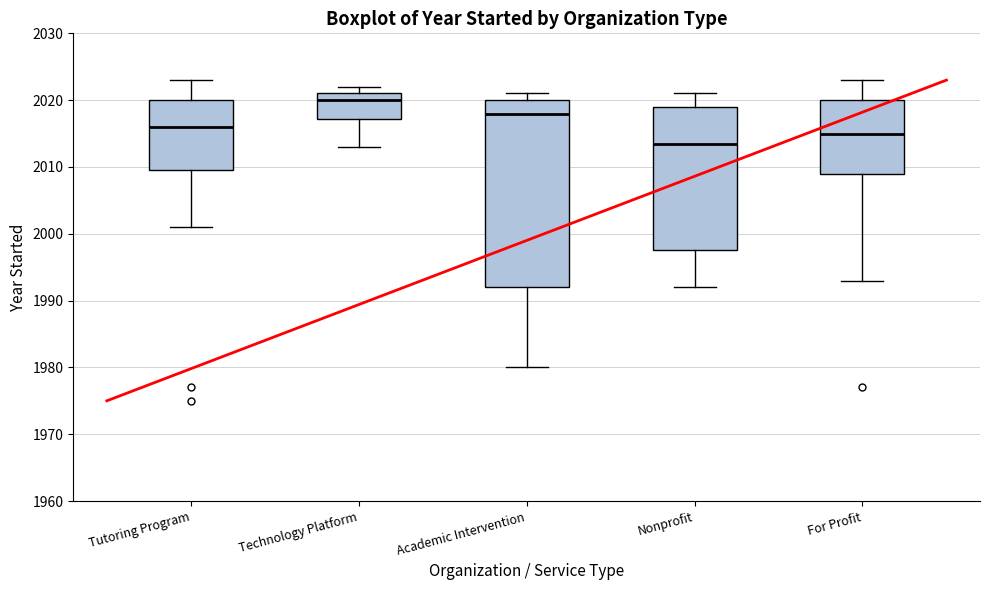

Reading left to right, read every box against the y-axis: the position of its median line, the range the box covers, and the ends of its whiskers. The values are not printed on the chart, so give them approximately, as read against the axis.

Tutoring Program: median 2016, box 2010 to 2020, whiskers 2001 to 2023
Technology Platform: median 2020, box 2017 to 2021, whiskers 2013 to 2022
Academic Intervention: median 2018, box 1992 to 2020, whiskers 1980 to 2021
Nonprofit: median 2014, box 1998 to 2019, whiskers 1992 to 2021
For Profit: median 2015, box 2009 to 2020, whiskers 1993 to 2023